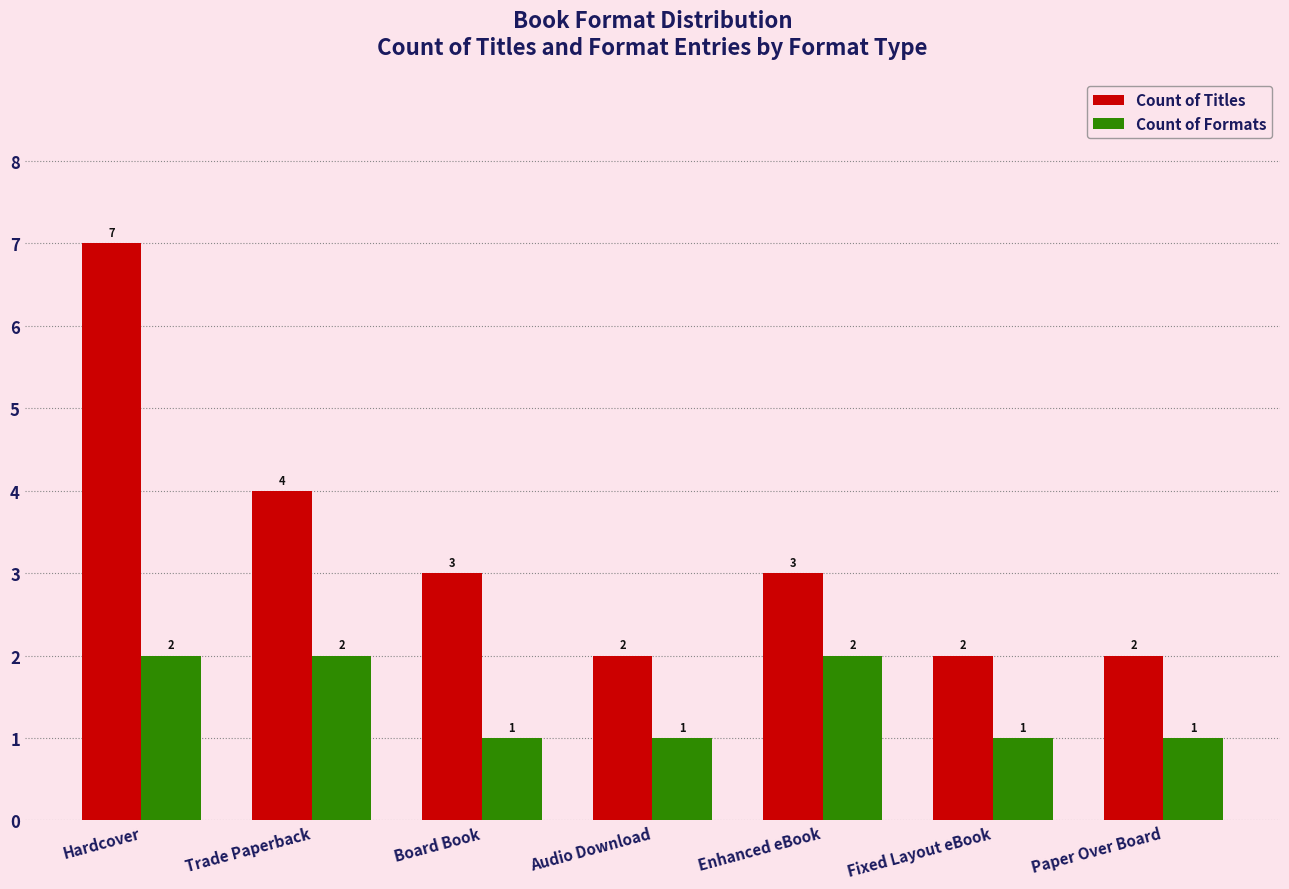

List the series in order of their peak value, lowest first.

Count of Formats, Count of Titles